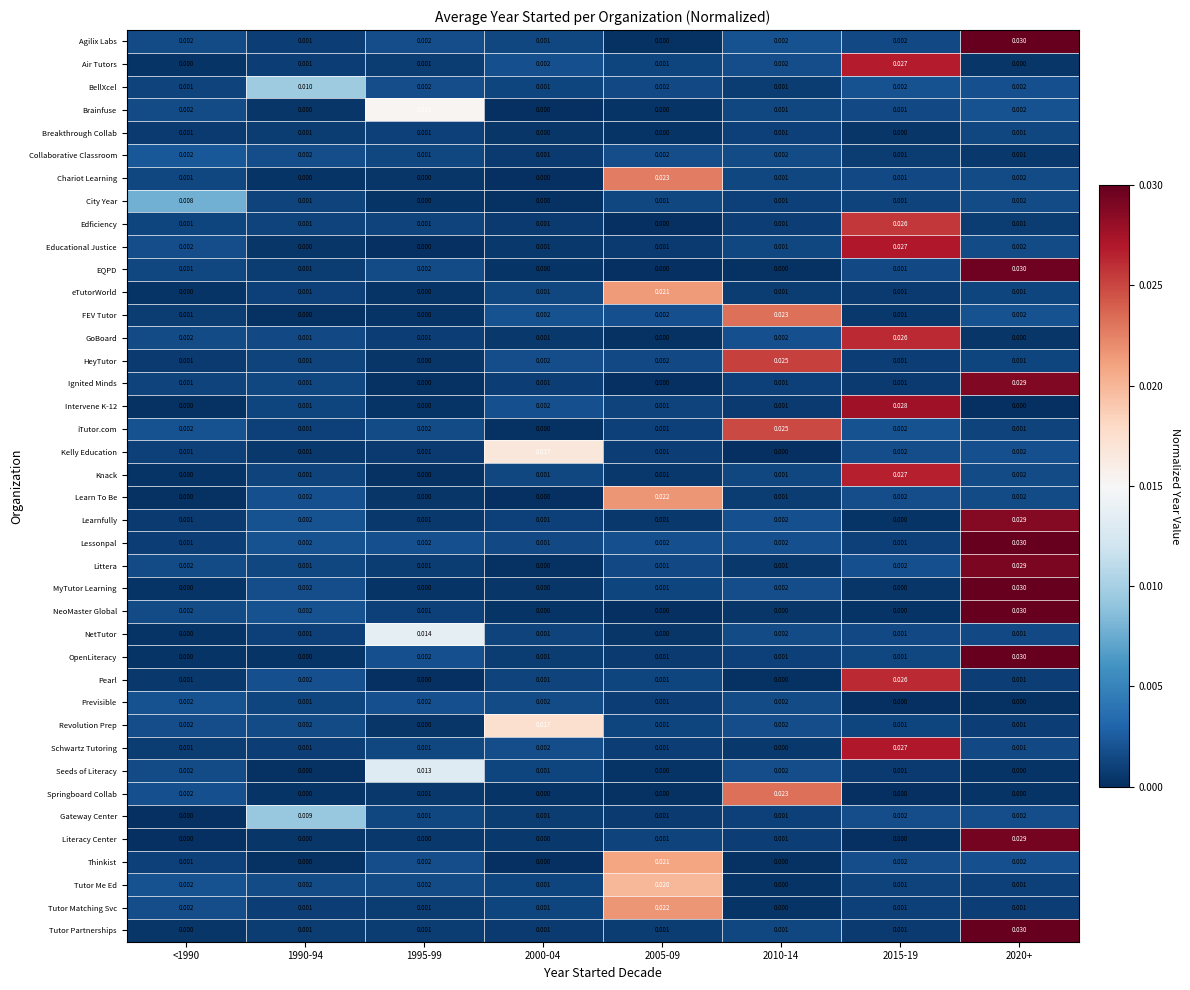

Which series changed the most between 1995-99 and 2005-09?

Chariot Learning